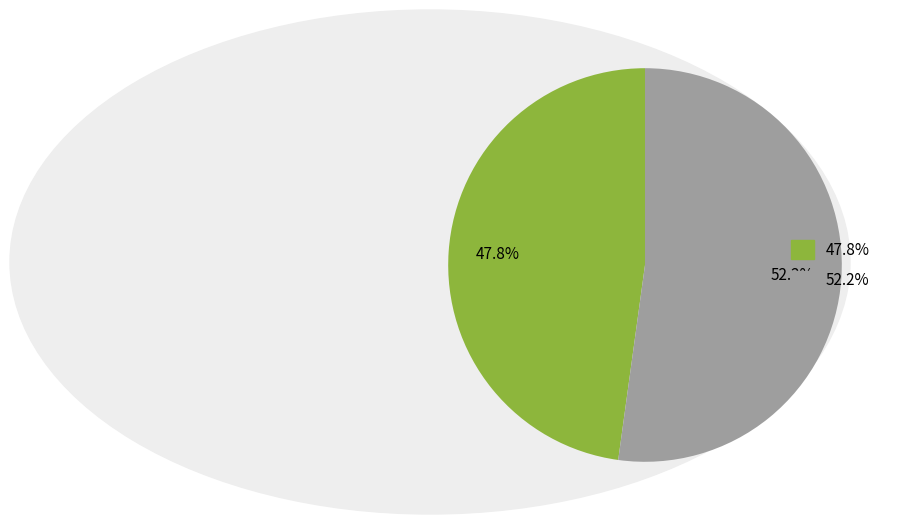

Which slice is the smallest?

47.8%